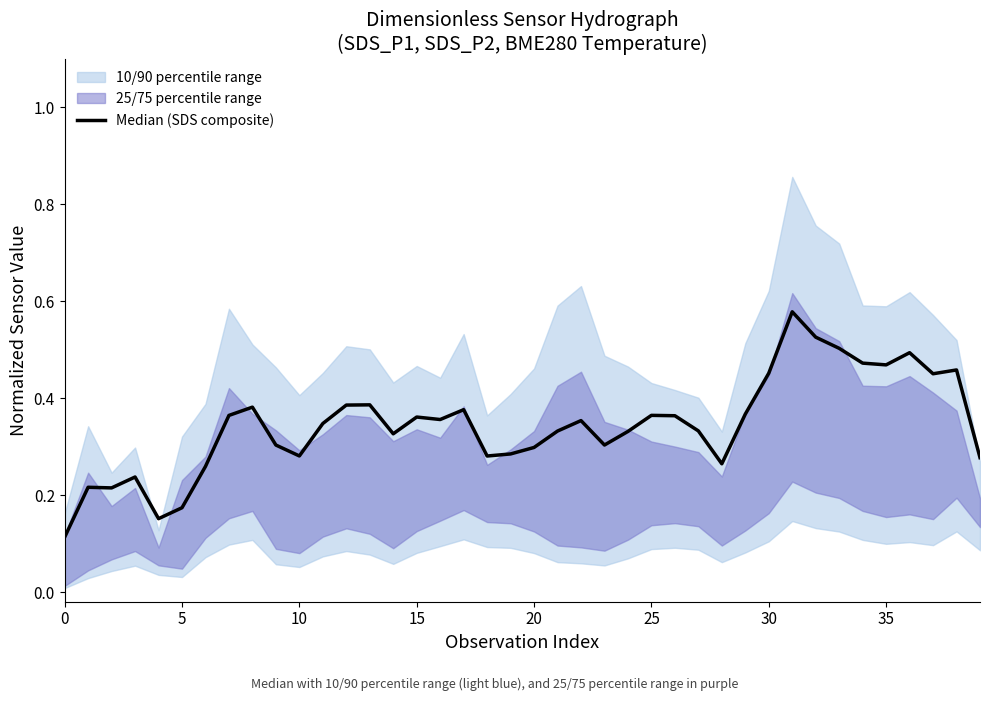

What is the change in value from 10 to 38?

+0.2